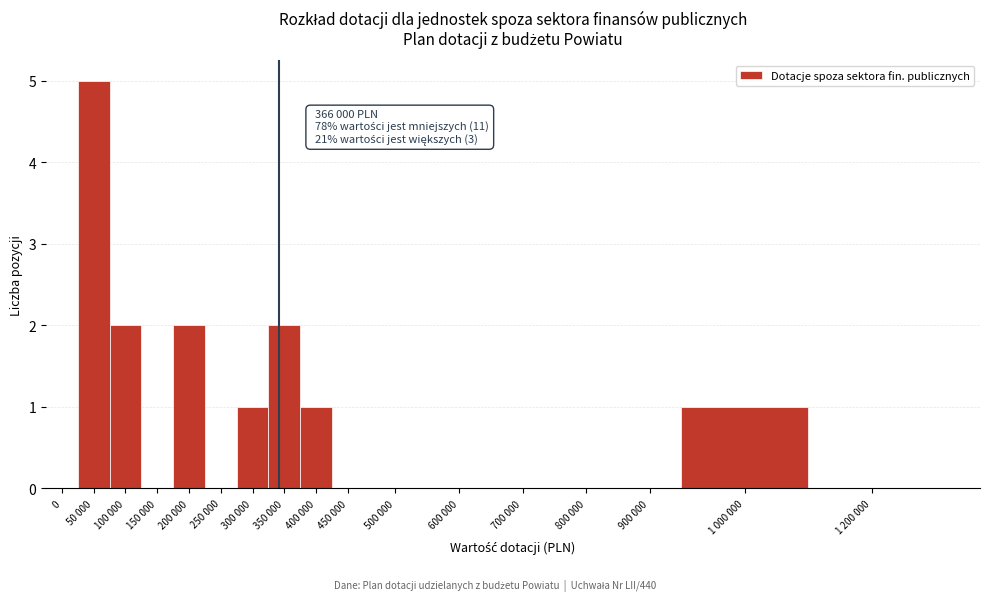

Reading left to right, transcribe all the data shown in this chart.

0=0	50 000=5	100 000=2	150 000=0	200 000=2	250 000=0	300 000=1	350 000=2	400 000=1	450 000=0	500 000=0	600 000=0	700 000=0	800 000=0	900 000=0	1 000 000=1	1 200 000=0